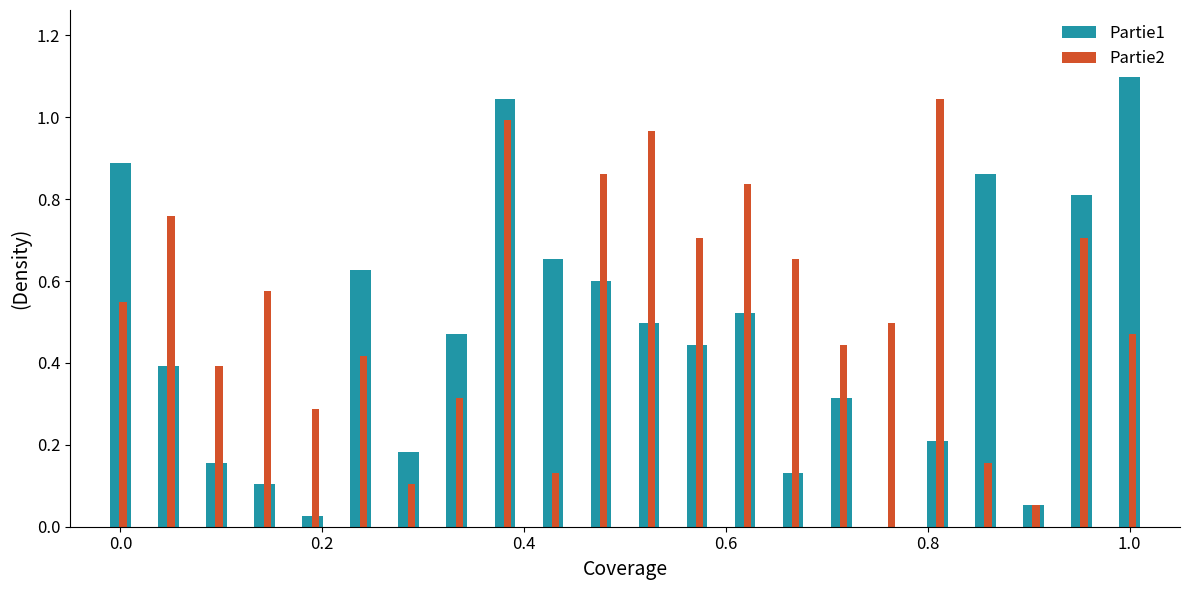

What is the sum of all Partie2 values?

11.9